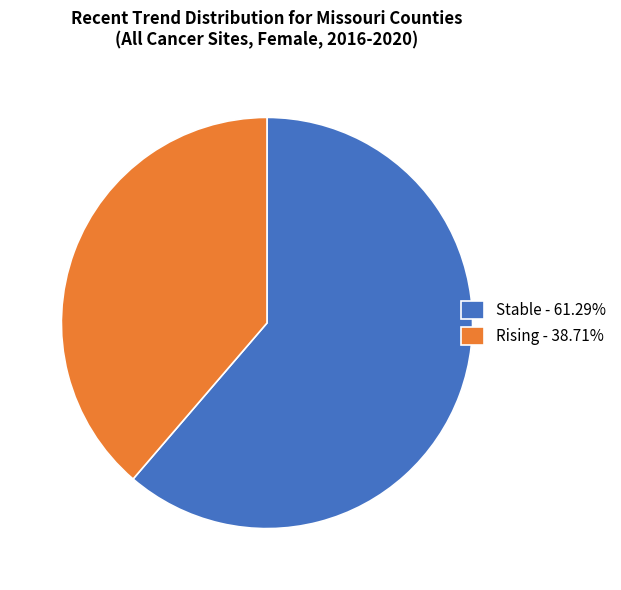

Does any single category account for the majority?

Yes